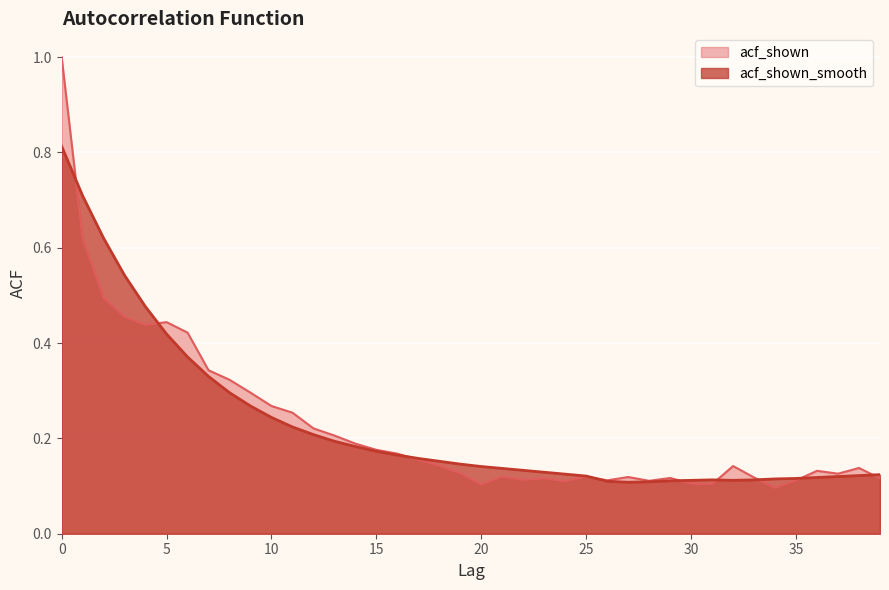

Between 13 and 35, which series saw the biggest shift?

acf_shown